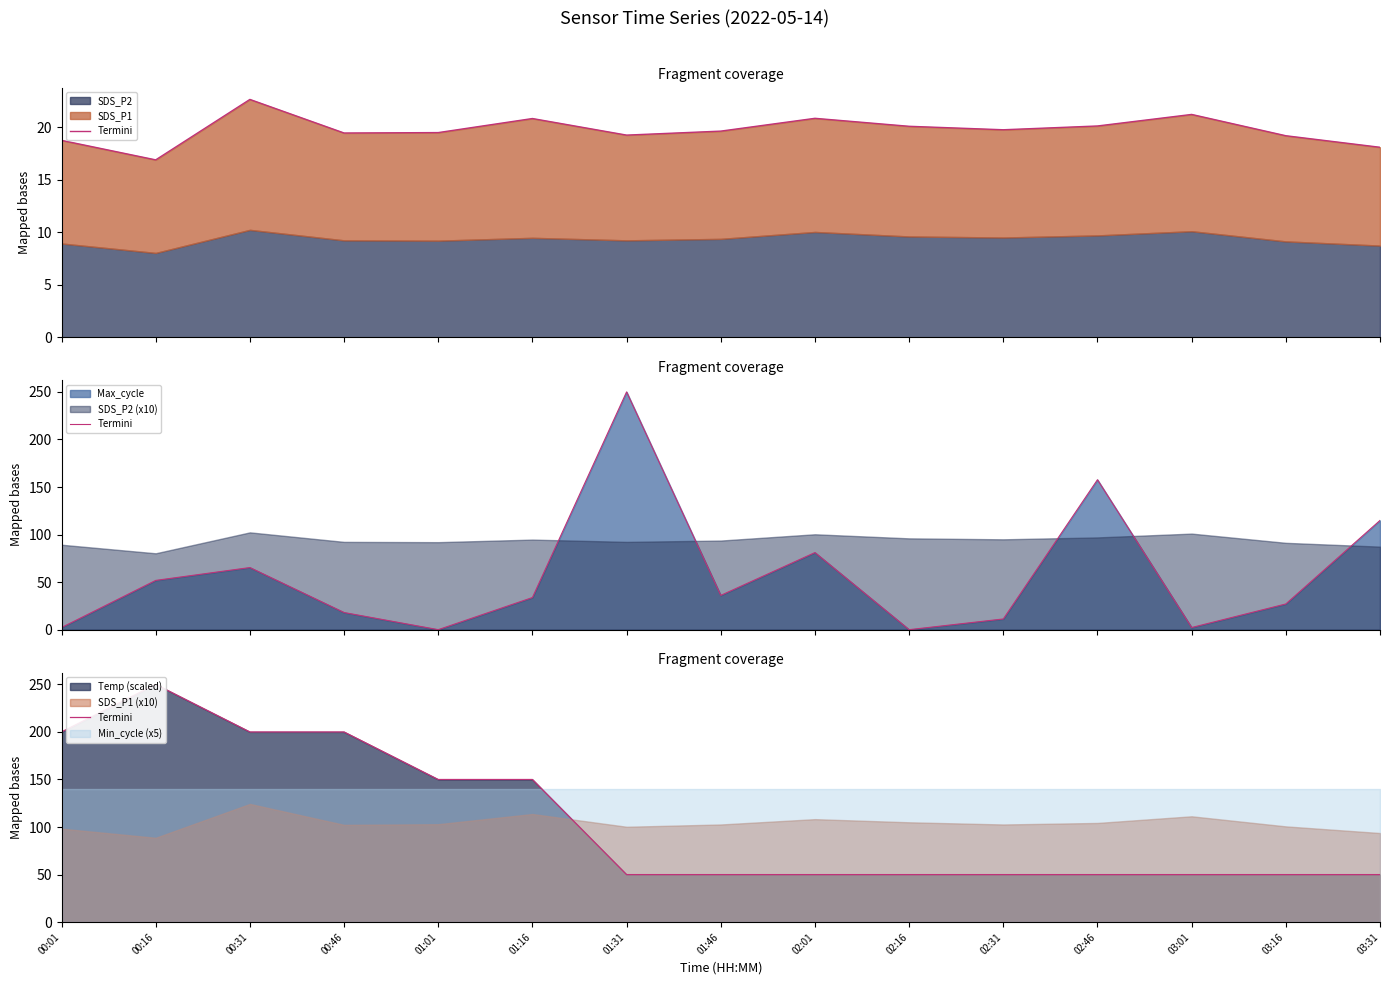

True or false: the data shows 10.2 at 01:31.

False